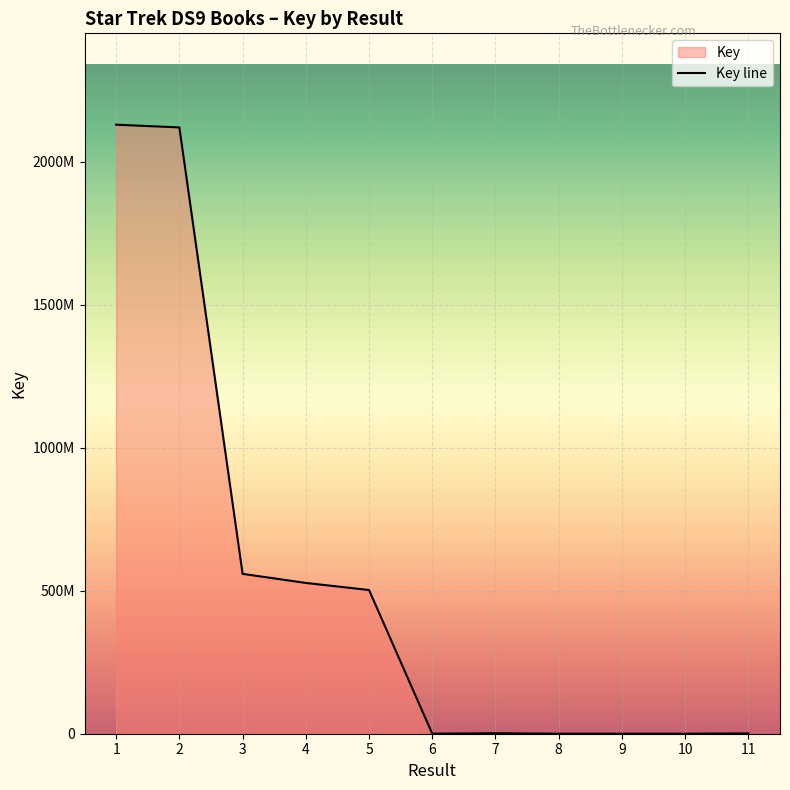

At which category does the chart reach its minimum across all series?

10